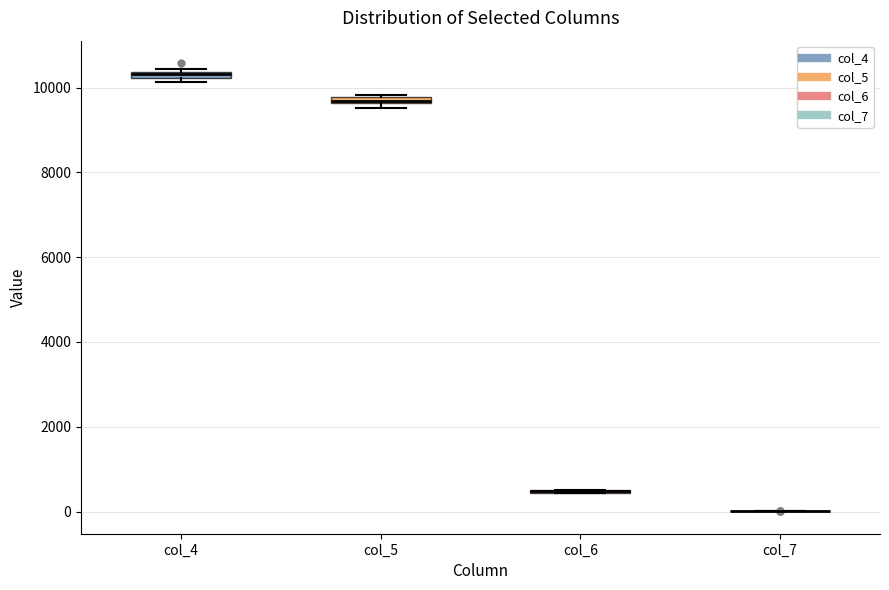

Where is the lower edge of the box for col_5 on the y-axis? The values are not printed on the chart, so give them approximately, as read against the axis.

9600